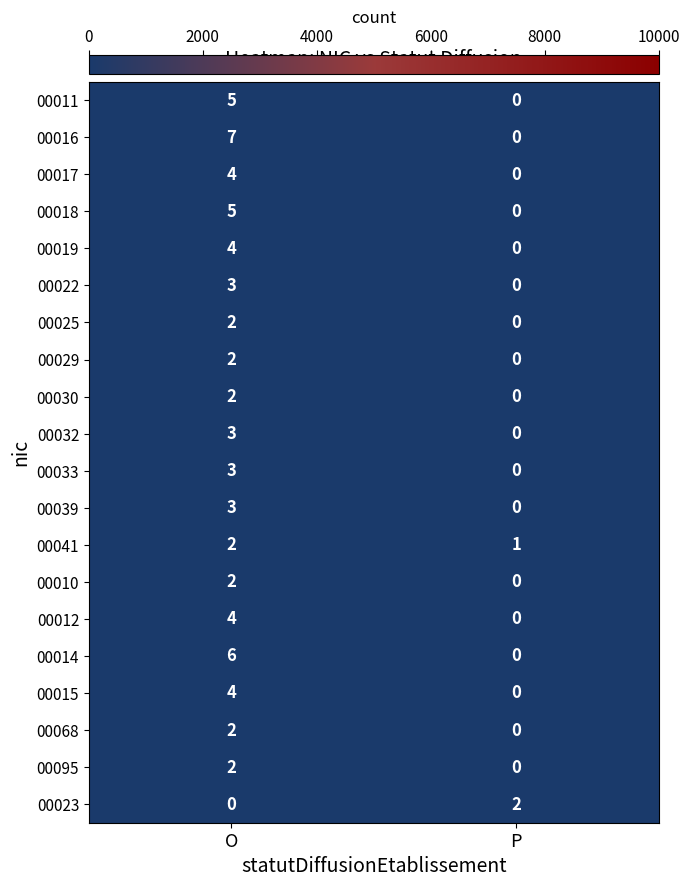

What is the sum of the 00019 values at P and O?

4